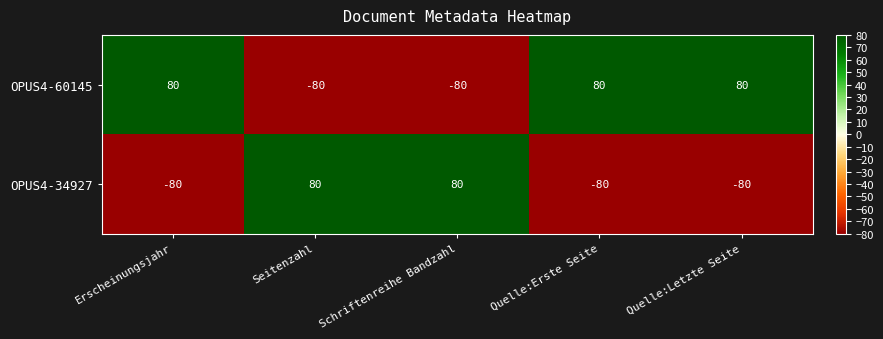

Is the value of OPUS4-60145 at Quelle:Letzte Seite greater than the value of OPUS4-34927 at Erscheinungsjahr?

Yes